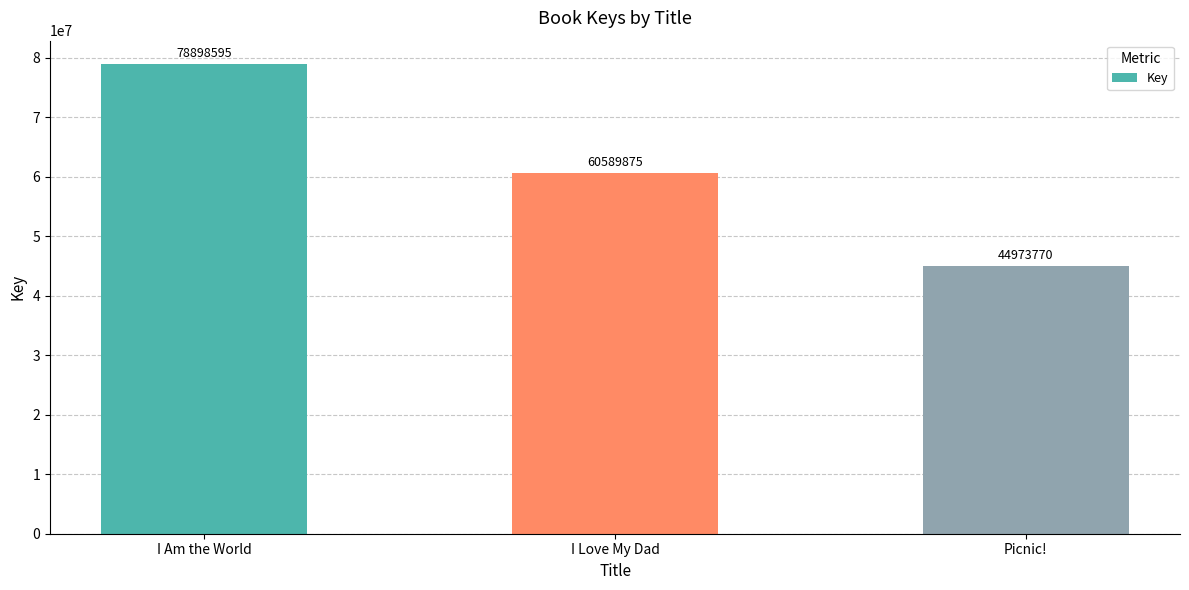

Where is the data nearest to the value 61936182?

I Love My Dad